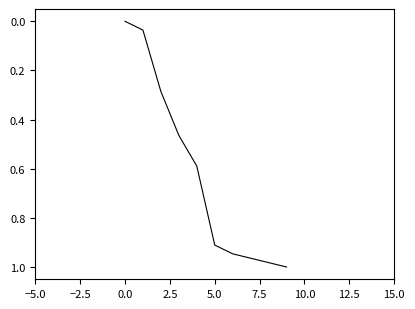

Is it true that the value at 5.0 is 0.3?

False